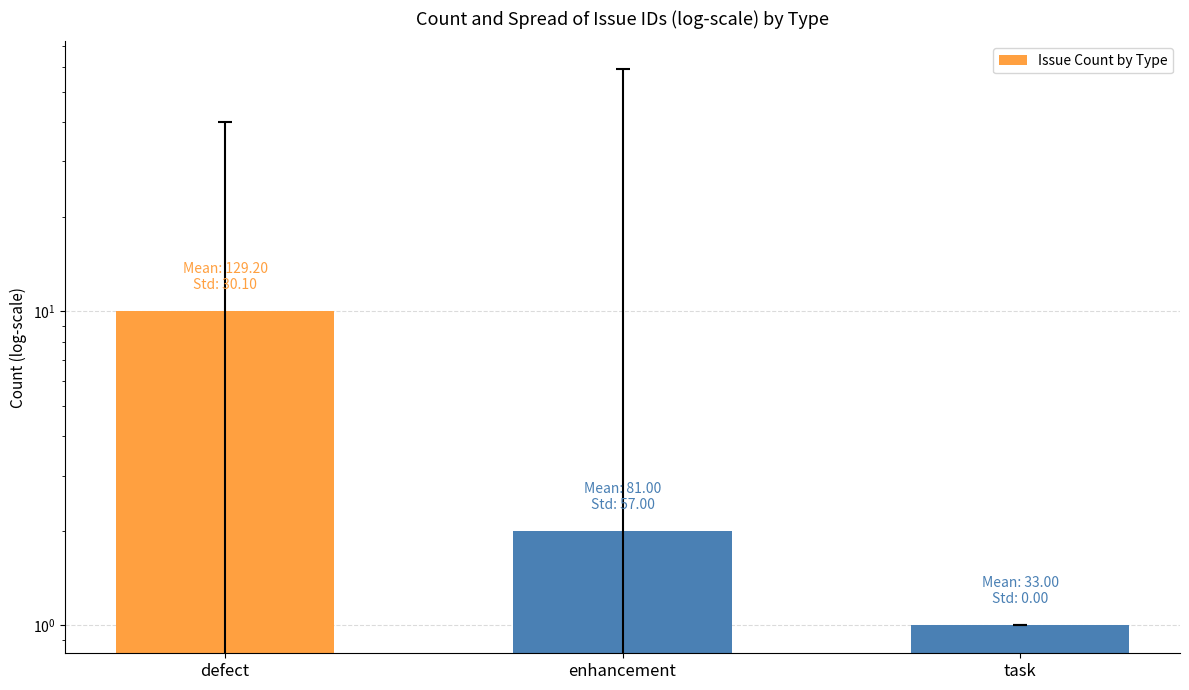

What is the ratio of the value at defect to the value at enhancement?

5.0